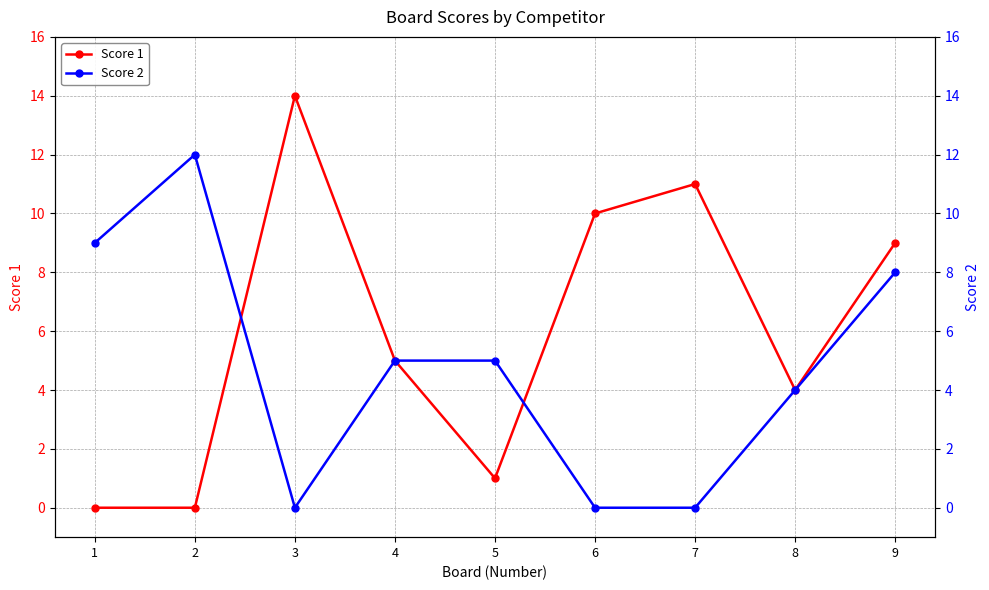

Which category has the highest value in the Score 2 series?

2